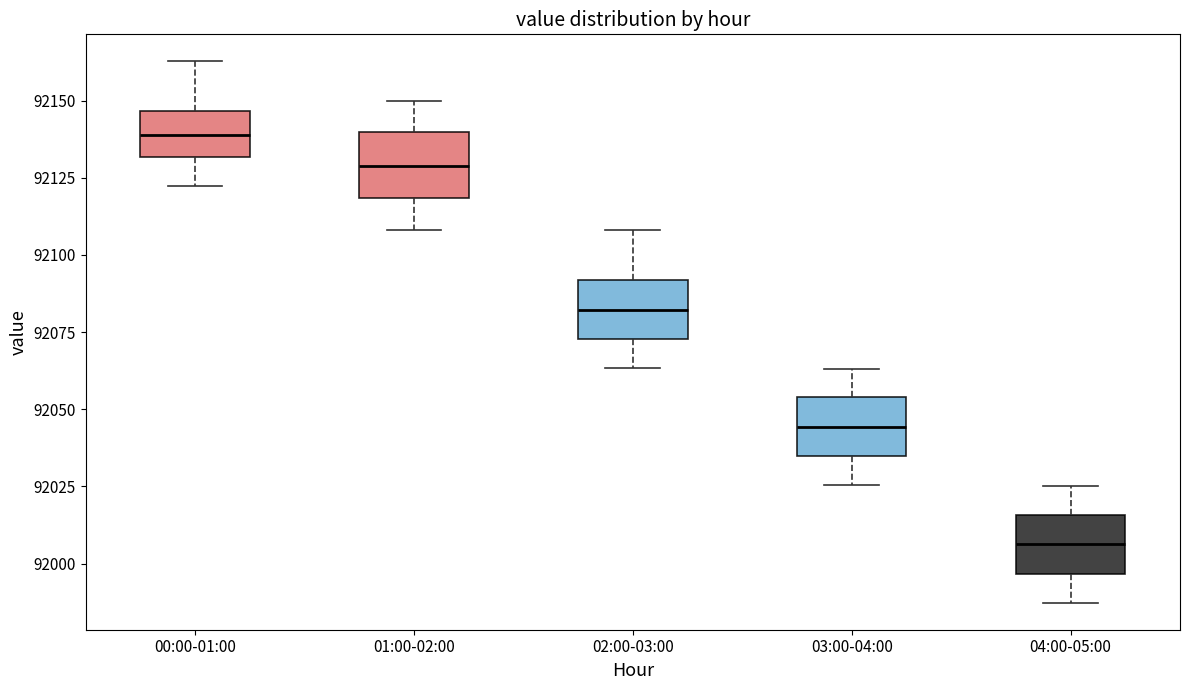

Where does the lower whisker of the box for 02:00-03:00 end on the y-axis? The values are not printed on the chart, so give them approximately, as read against the axis.

92065